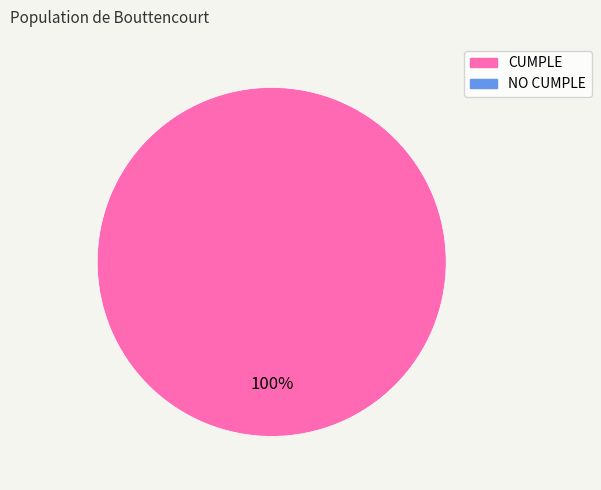

Is there a majority slice in this chart?

Yes